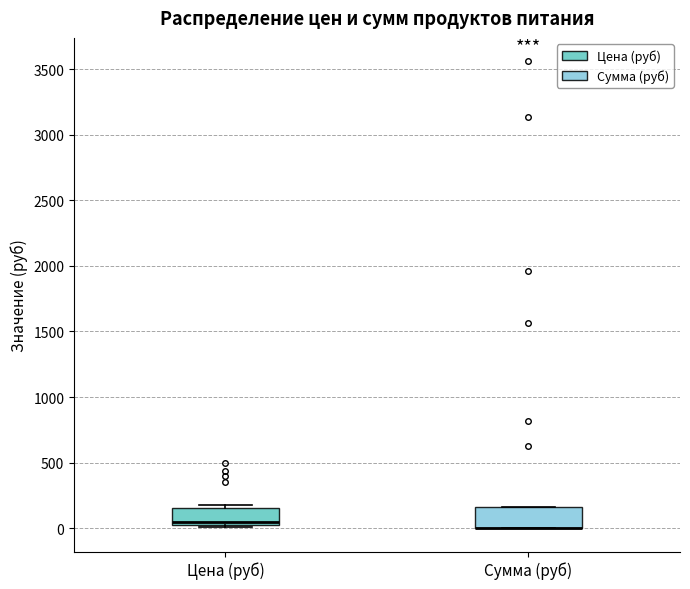

Where does the median line of the box for Цена (руб) sit on the y-axis? The values are not printed on the chart, so give them approximately, as read against the axis.

50